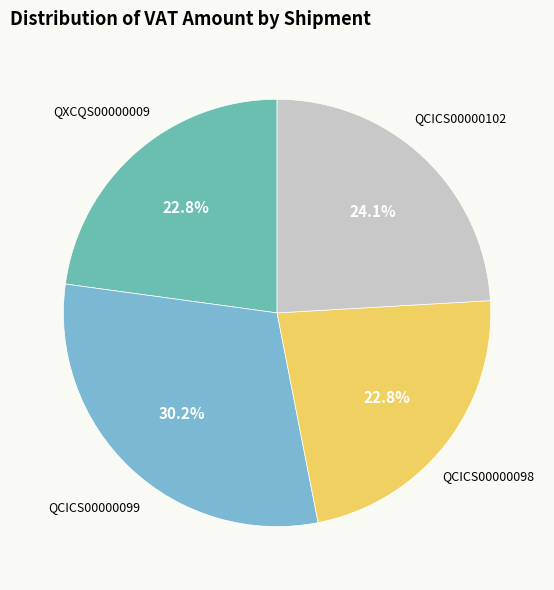

Does any single category account for the majority?

No